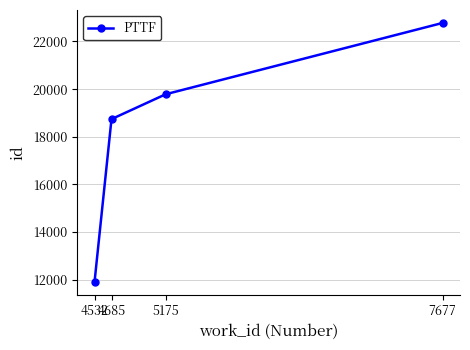

Rank the categories by value from lowest to highest.

4532, 4685, 5175, 7677